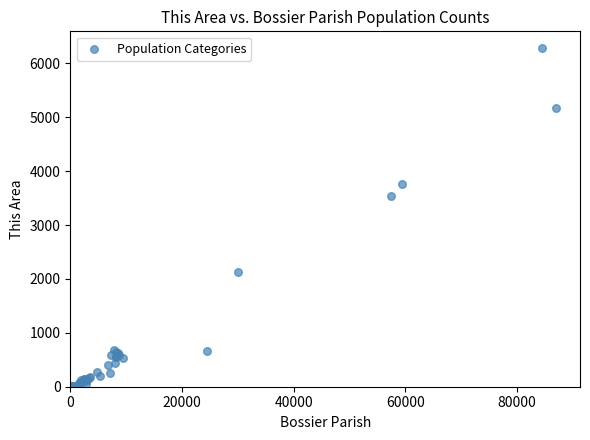

What Y value in the scatter plot is closest to 3143?

3543